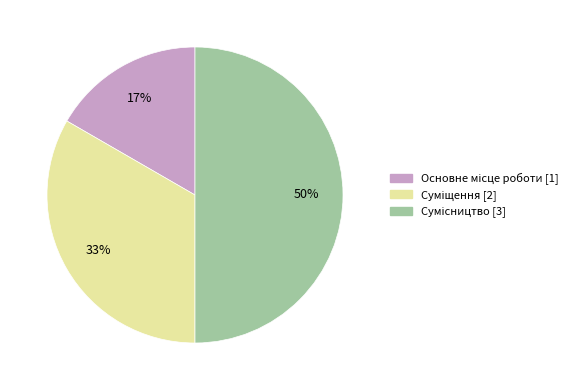

To the nearest percent, what is the difference between the largest and smallest slice percentages?

33%